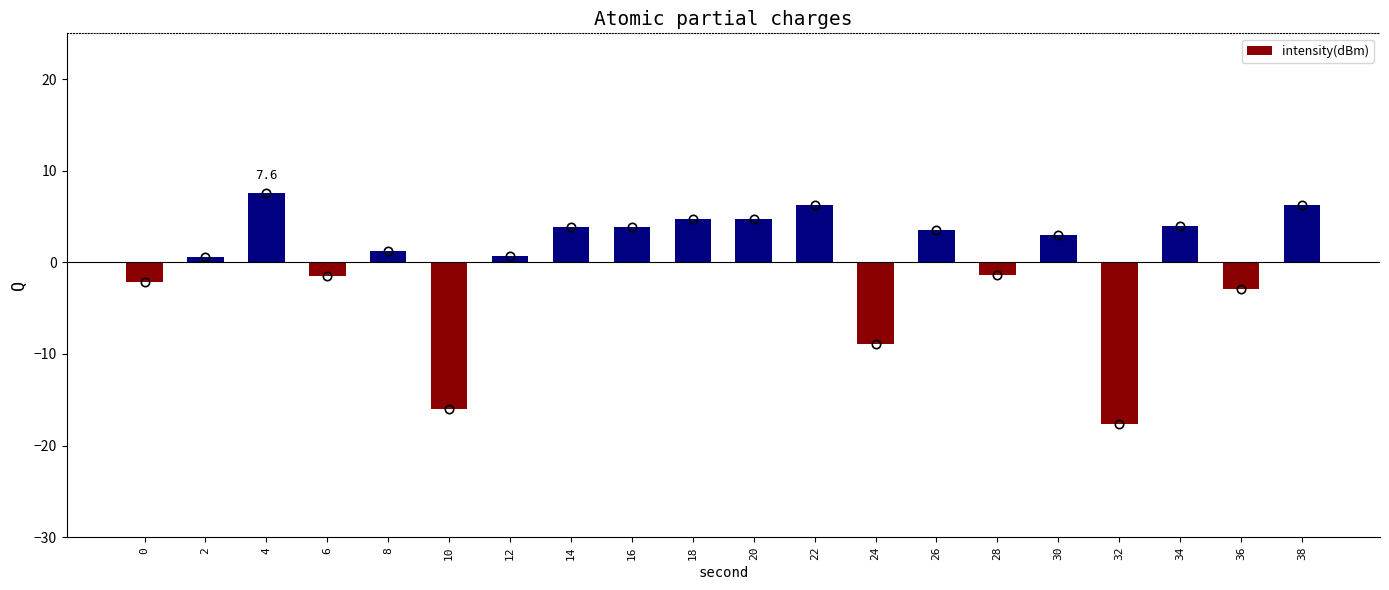

True or false: the data shows -17.6 at 32.

True